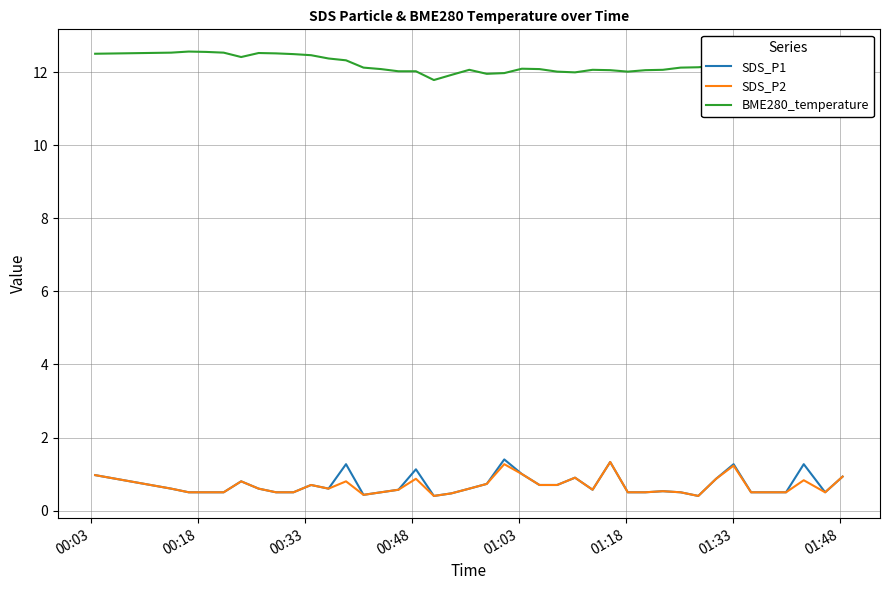

Which series has the largest range (max minus min)?

SDS_P1